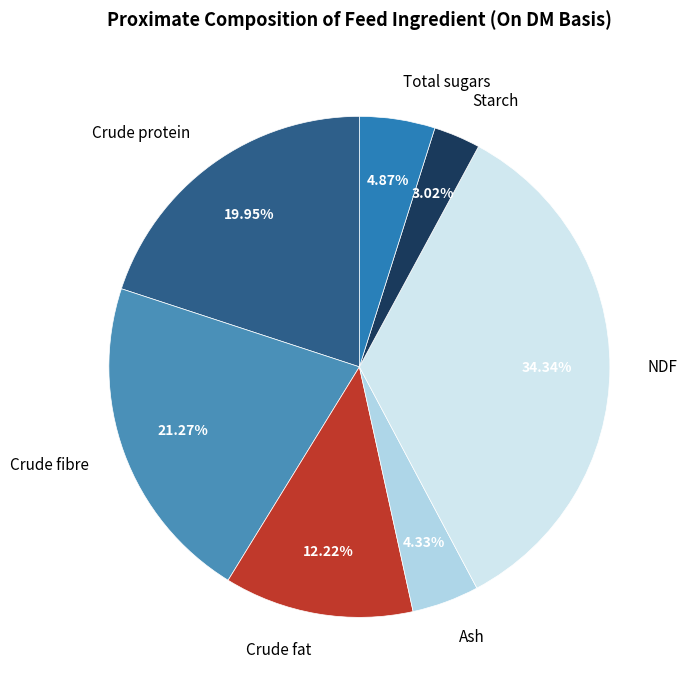

Combined, do Starch and Total sugars account for over 50%?

No